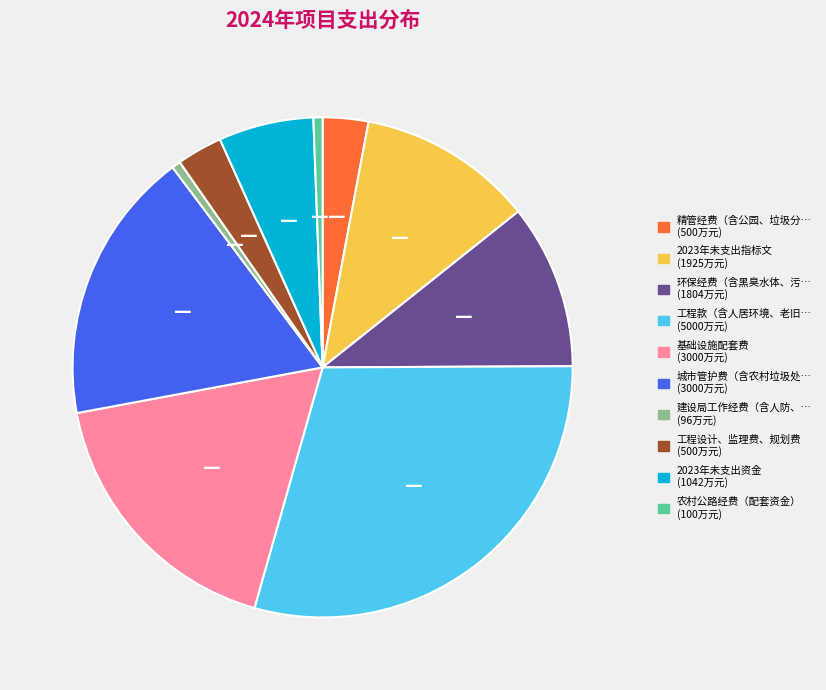

Is there any slice that represents more than half of the pie?

No